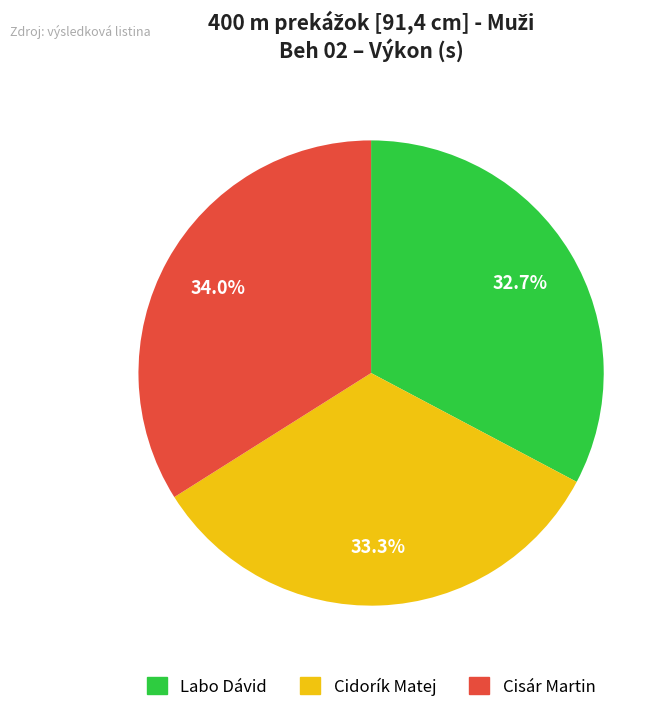

Is it true that Cisár Martin is 34% of the pie?

True